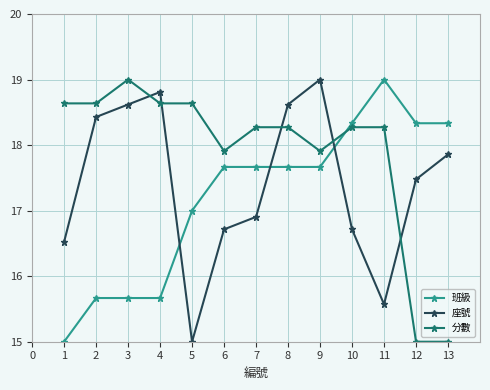

Which series ends up on top after the final intersection of 分數 and 座號?

座號